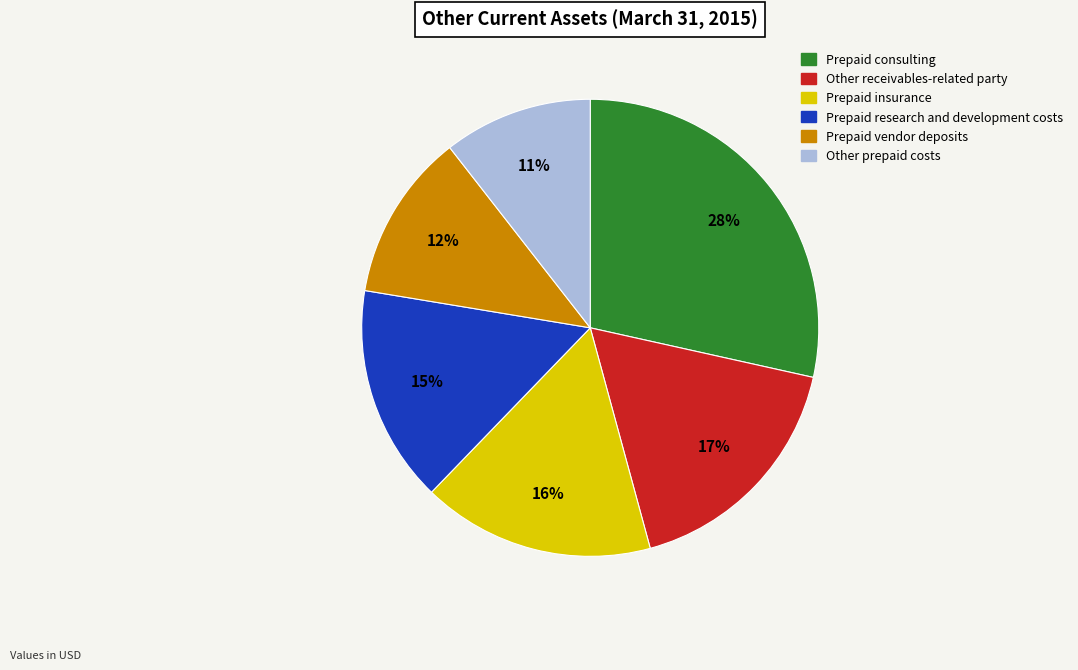

What percentage is the Other prepaid costs slice, to the nearest percent?

11%